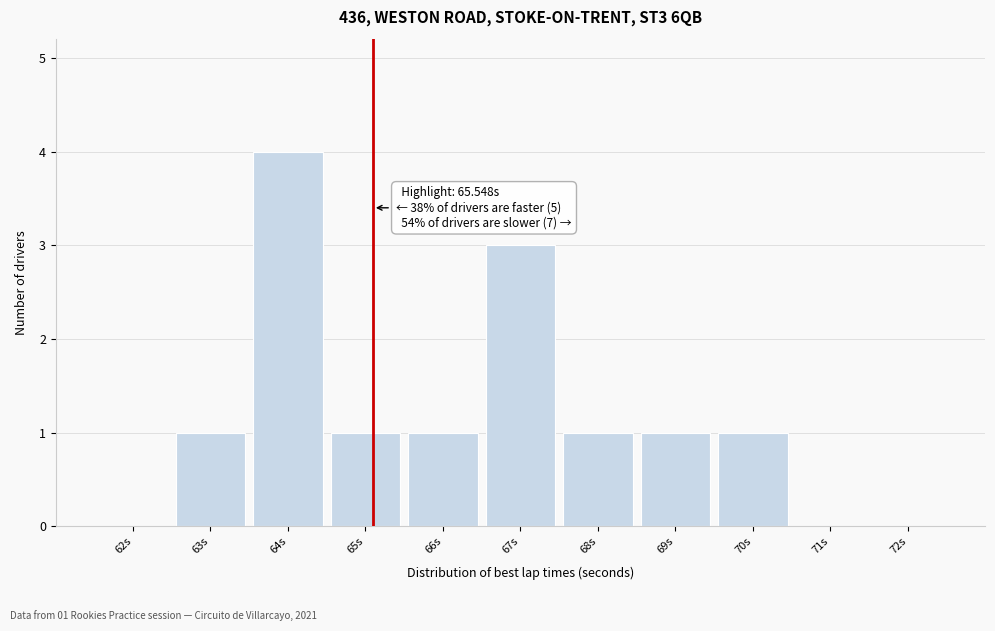

Reading right to left, what are all the values shown in this chart?

72s=0	71s=0	70s=1	69s=1	68s=1	67s=3	66s=1	65s=1	64s=4	63s=1	62s=0